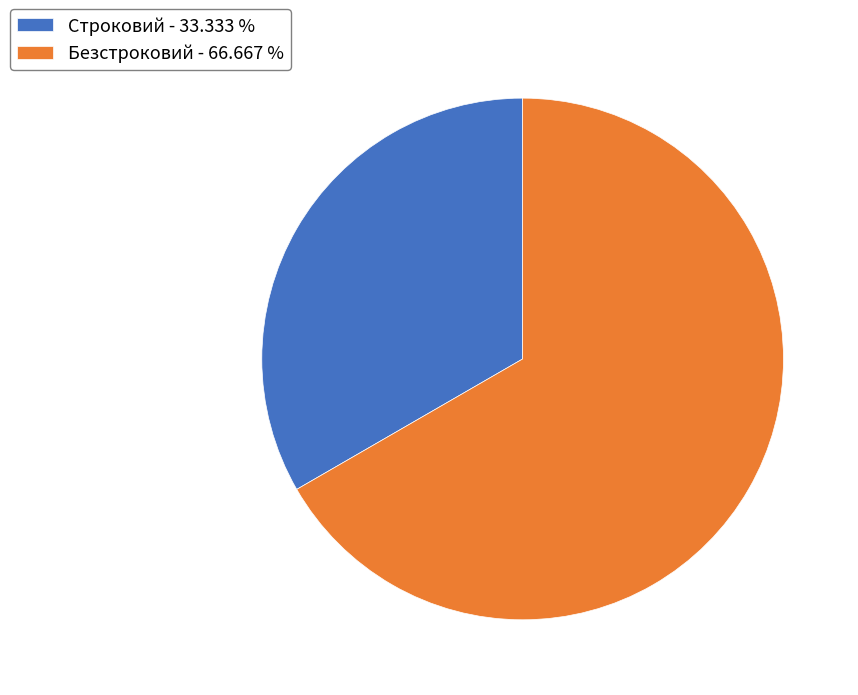

True or false: Строковий accounts for 26% of the total.

False